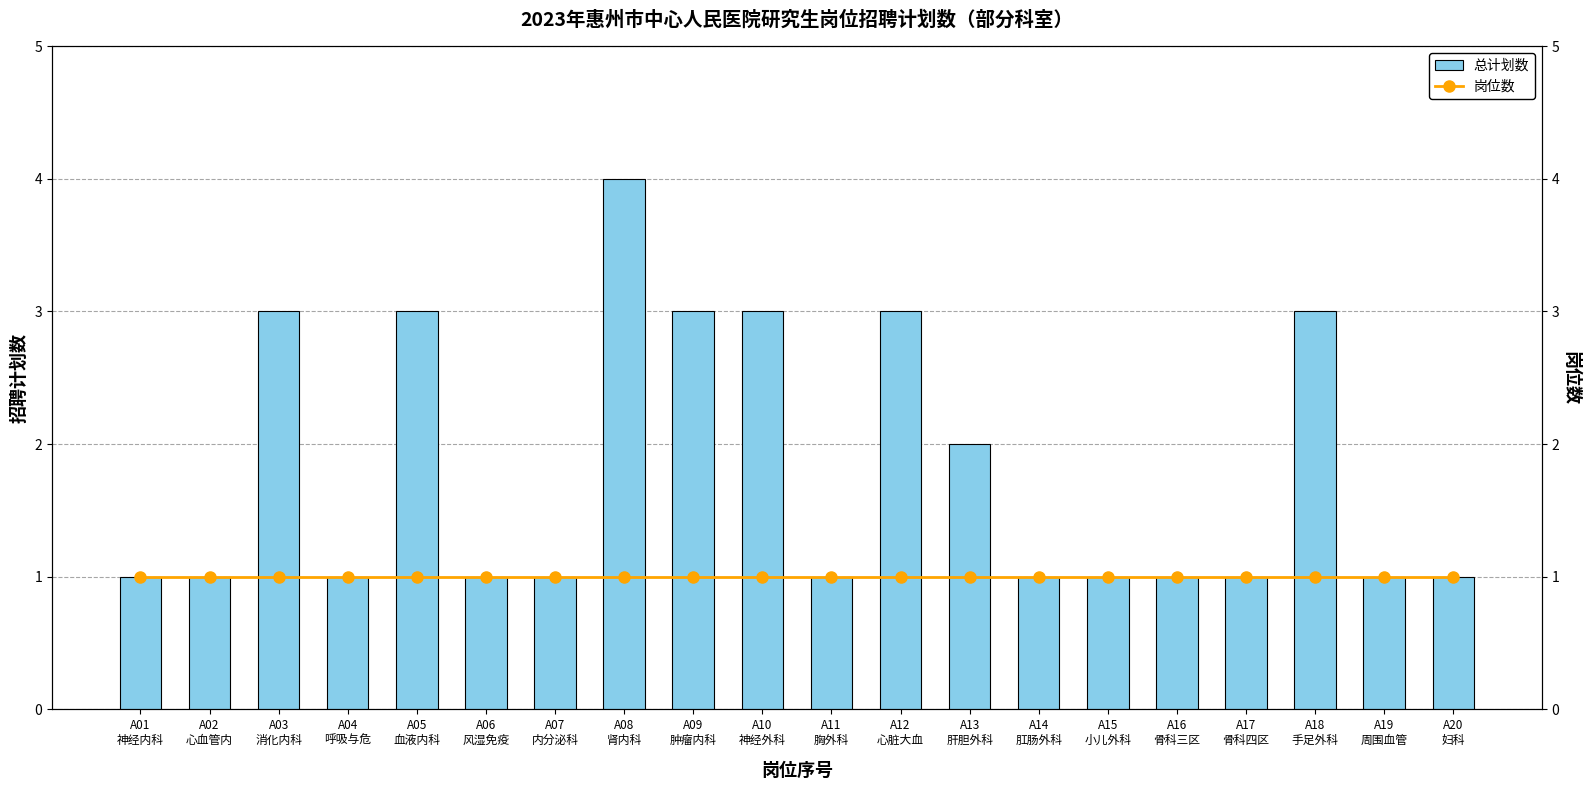

What is the maximum value shown in the chart?

4